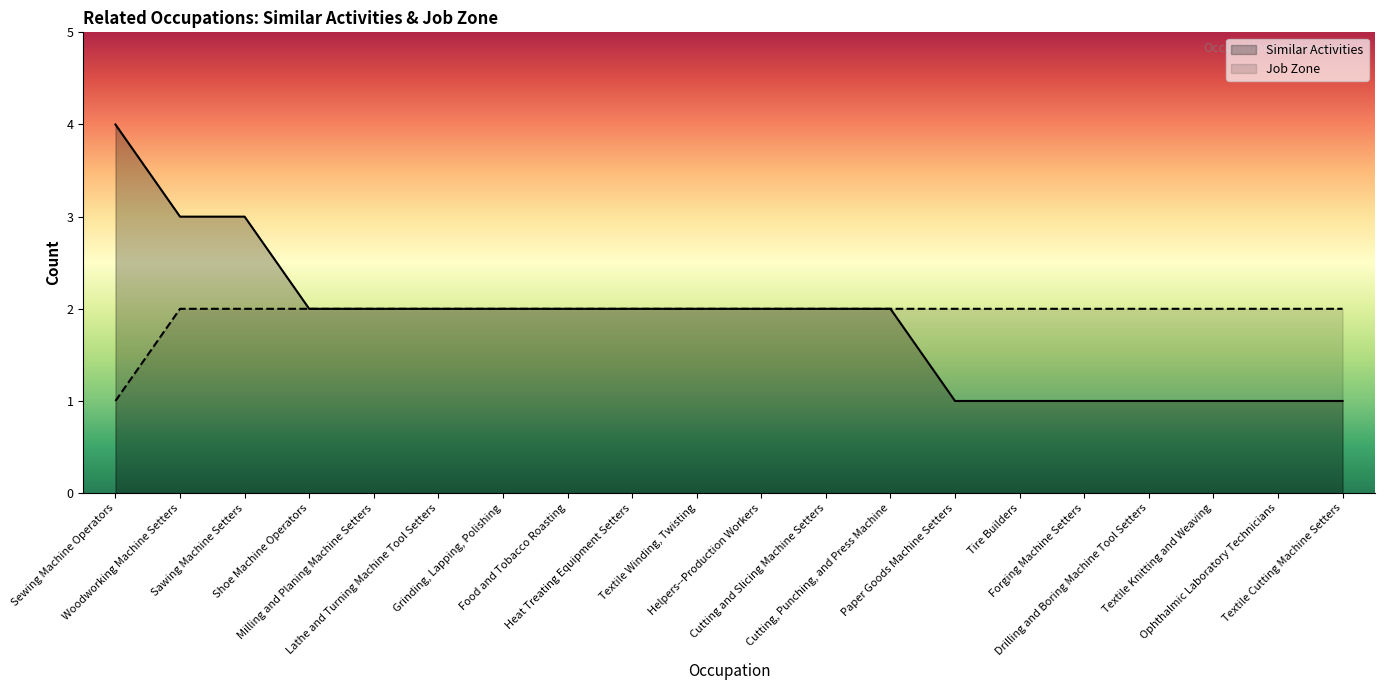

Reading left to right, extract all data points from this chart.

Similar Activities: Sewing Machine Operators=4	Woodworking Machine Setters=3	Sawing Machine Setters=3	Shoe Machine Operators=2	Milling and Planing Machine Setters=2	Lathe and Turning Machine Tool Setters=2	Grinding, Lapping, Polishing=2	Food and Tobacco Roasting=2	Heat Treating Equipment Setters=2	Textile Winding, Twisting=2	Helpers--Production Workers=2	Cutting and Slicing Machine Setters=2	Cutting, Punching, and Press Machine=2	Paper Goods Machine Setters=1	Tire Builders=1	Forging Machine Setters=1	Drilling and Boring Machine Tool Setters=1	Textile Knitting and Weaving=1	Ophthalmic Laboratory Technicians=1	Textile Cutting Machine Setters=1
Job Zone: Sewing Machine Operators=1	Woodworking Machine Setters=2	Sawing Machine Setters=2	Shoe Machine Operators=2	Milling and Planing Machine Setters=2	Lathe and Turning Machine Tool Setters=2	Grinding, Lapping, Polishing=2	Food and Tobacco Roasting=2	Heat Treating Equipment Setters=2	Textile Winding, Twisting=2	Helpers--Production Workers=2	Cutting and Slicing Machine Setters=2	Cutting, Punching, and Press Machine=2	Paper Goods Machine Setters=2	Tire Builders=2	Forging Machine Setters=2	Drilling and Boring Machine Tool Setters=2	Textile Knitting and Weaving=2	Ophthalmic Laboratory Technicians=2	Textile Cutting Machine Setters=2